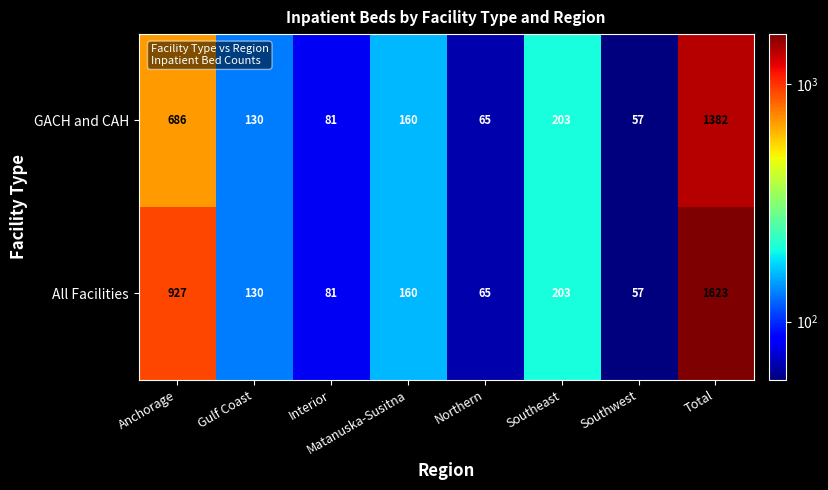

What is the difference between the maximum and second lowest values in the All Facilities series?

1558